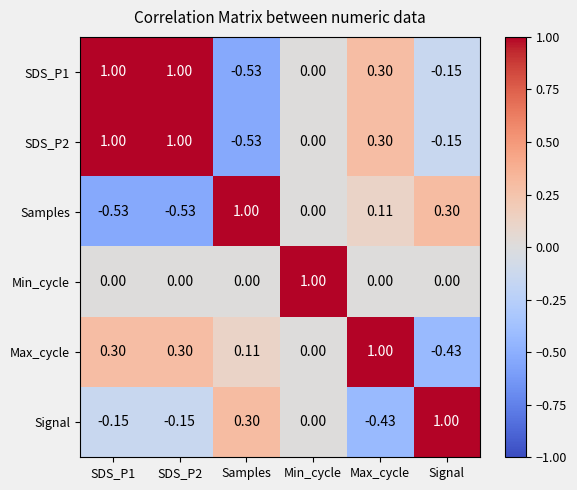

Is the value of Signal at Samples greater than the value of Min_cycle at SDS_P2?

Yes